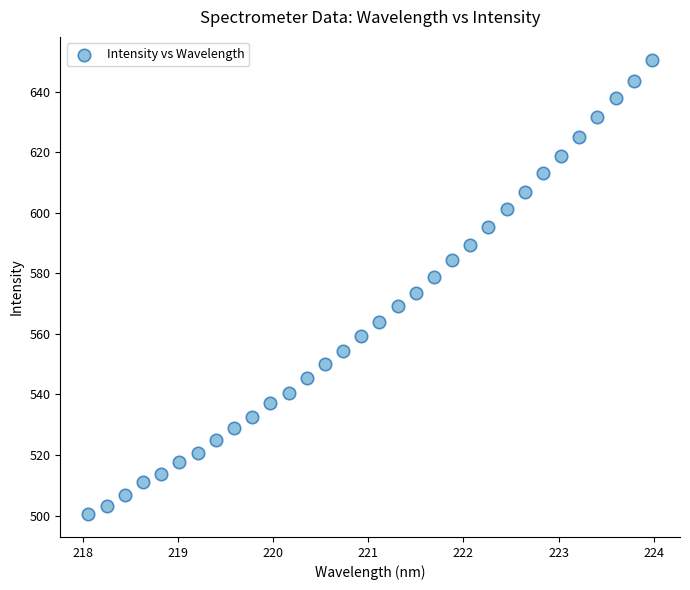

What is the range of Y values (max minus min)?

150.3